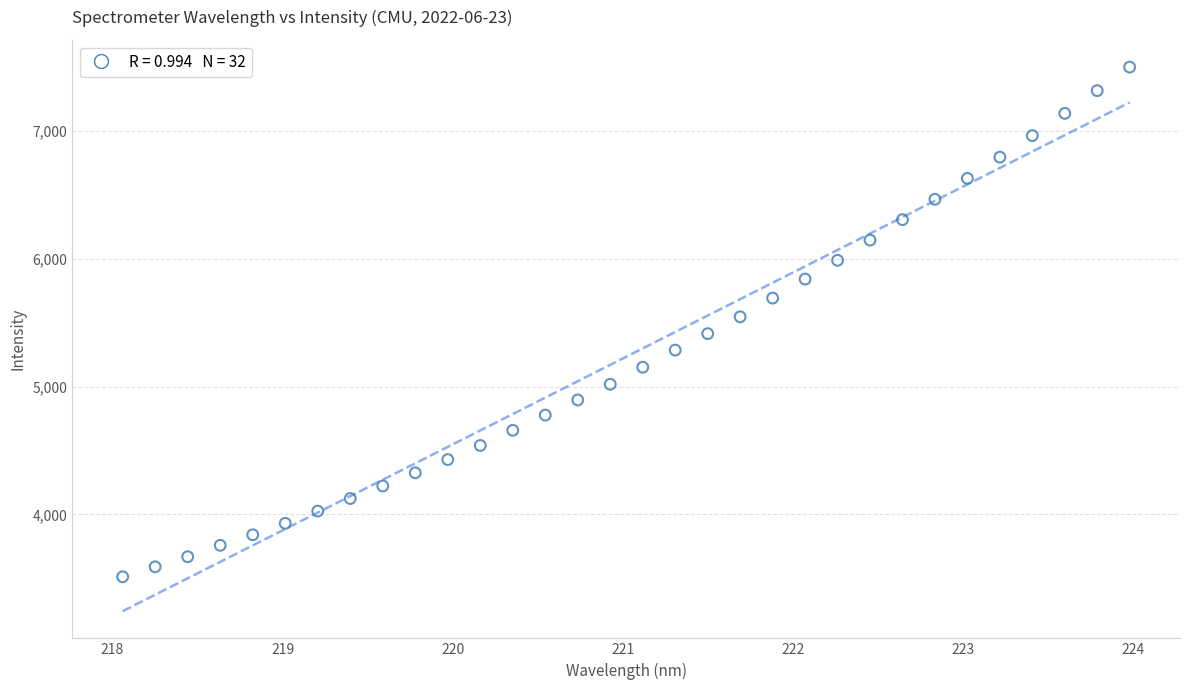

What is the range of X values (max minus min)?

5.9